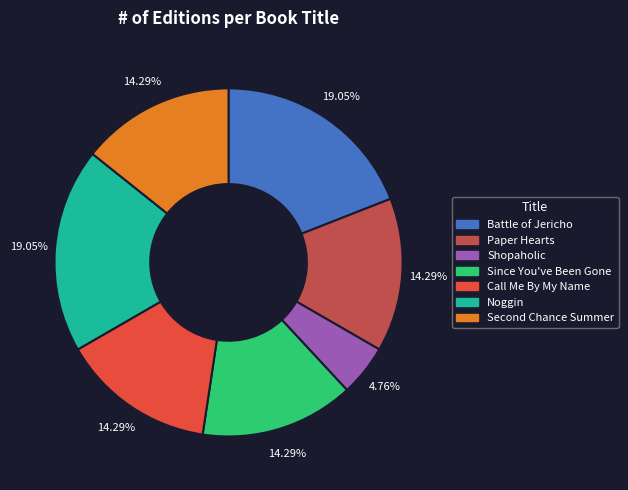

Do Noggin and Paper Hearts together represent more than half of the pie?

No